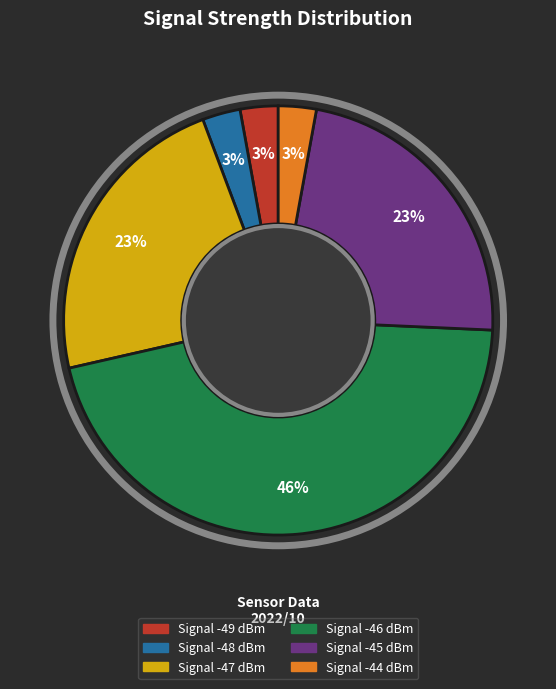

Is there a majority slice in this chart?

No